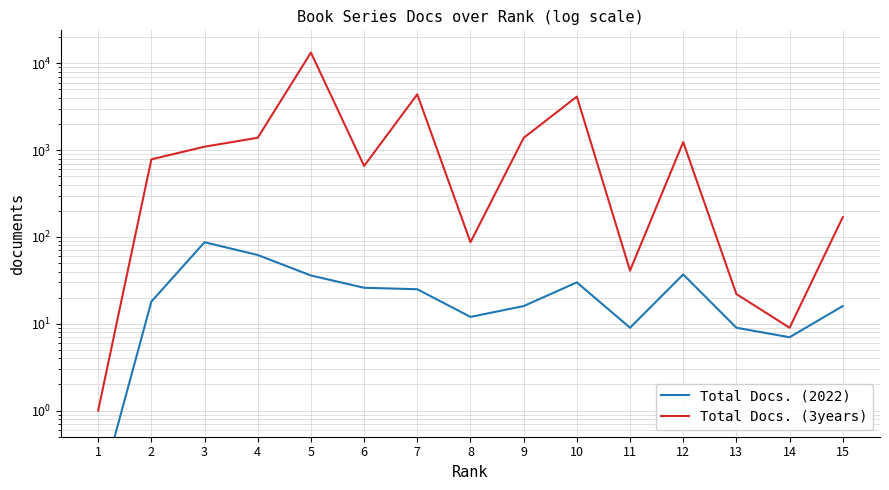

In Total Docs. (3years), how many points are lower than both neighbors (excluding endpoints)?

4